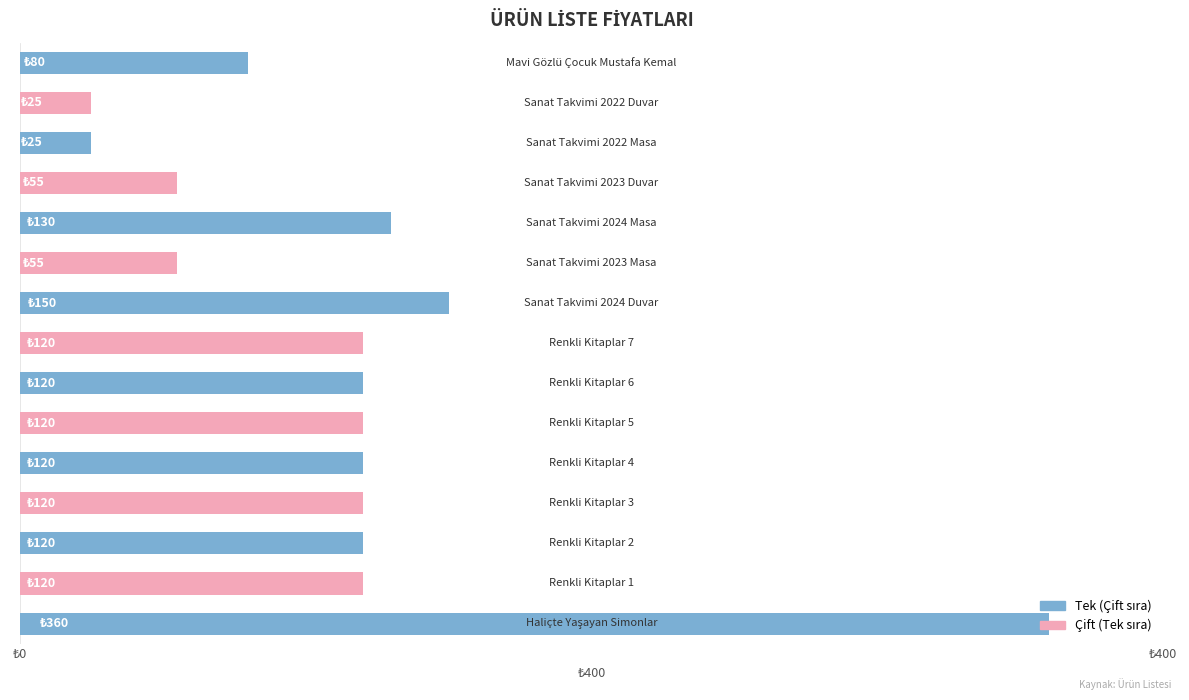

Are the bars horizontal?

Yes